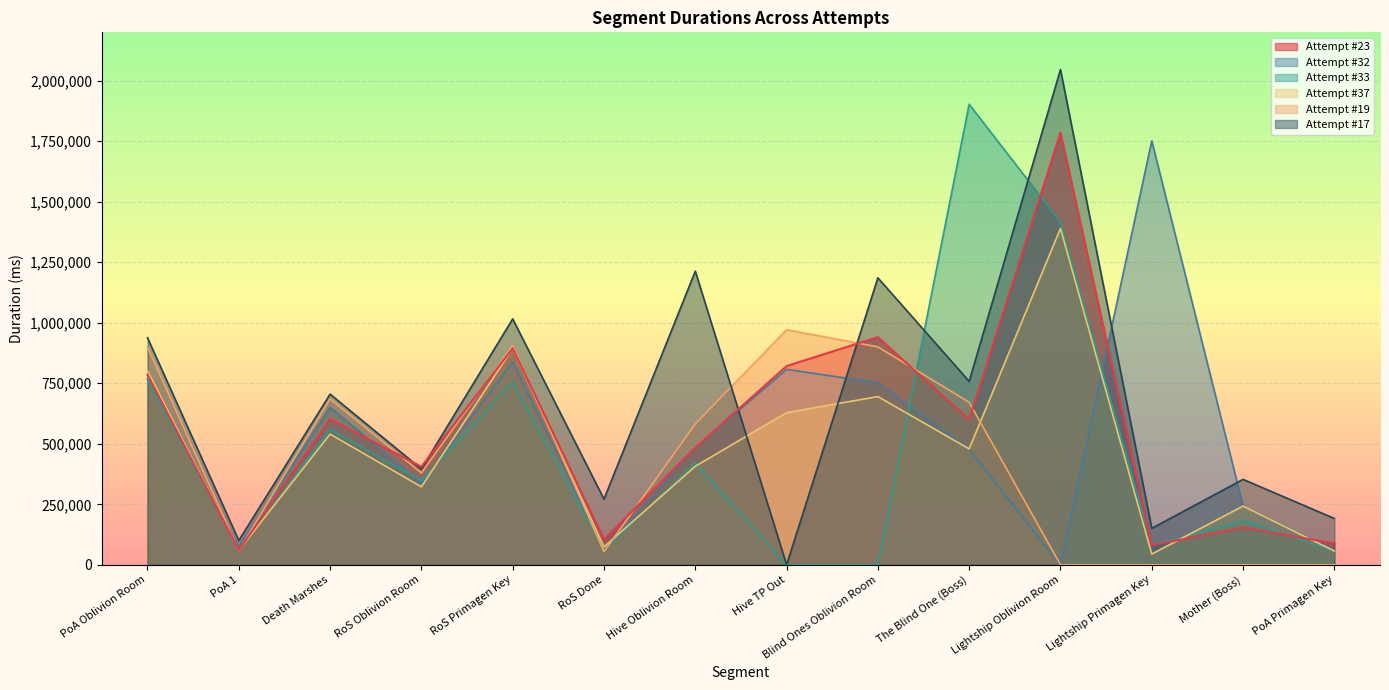

Reading left to right, list all the values displayed in this chart.

Attempt #23: 785154	60487	600749	405503	894335	104143	483616	821042	940946	599212	1785364	80655	153763	88475
Attempt #32: 765074	75533	650935	335690	836841	60414	483421	807551	751864	477433	0	1751881	243308	60665
Attempt #33: 767184	59585	558652	348110	756165	61381	421572	0	0	1902736	1415691	80530	182429	58006
Attempt #37: 802147	59779	540081	322220	893888	73892	407025	628795	695095	478947	1389943	44364	242588	57043
Attempt #19: 899651	58472	685438	379825	905242	54267	581995	971091	900385	671468	0	0	0	0
Attempt #17: 938115	100399	705135	395777	1016132	271359	1213145	0	1185720	758033	2046373	150710	352992	191511